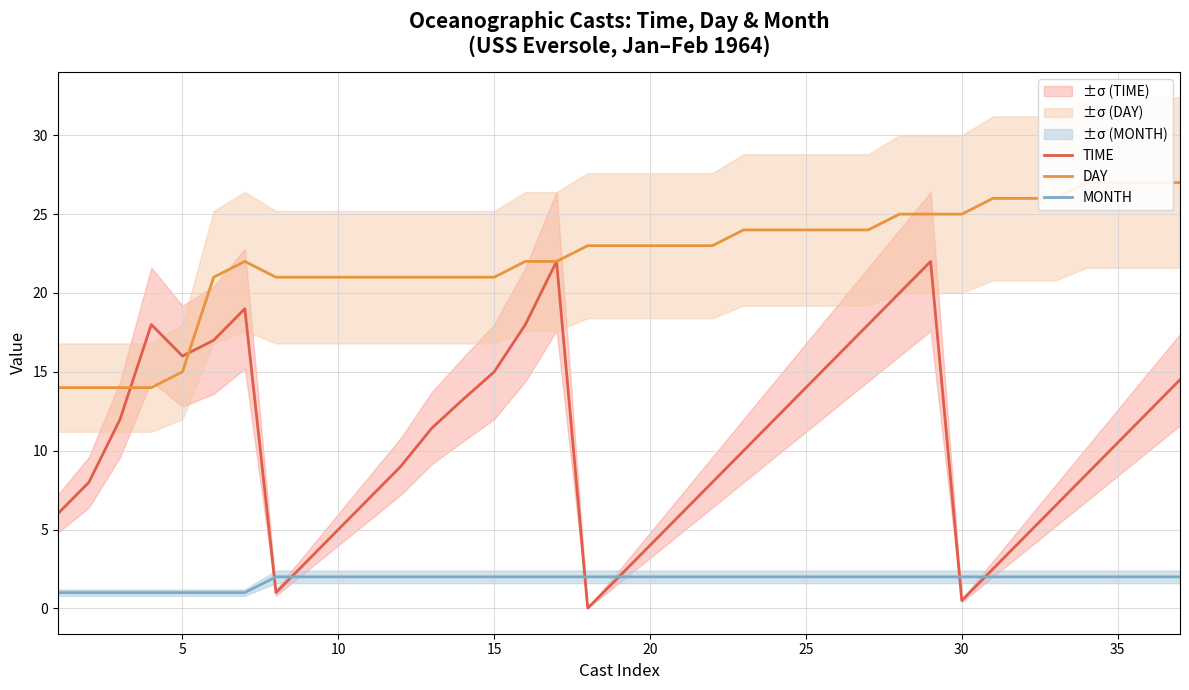

True or false: MONTH has more than 2 interior local peaks.

False